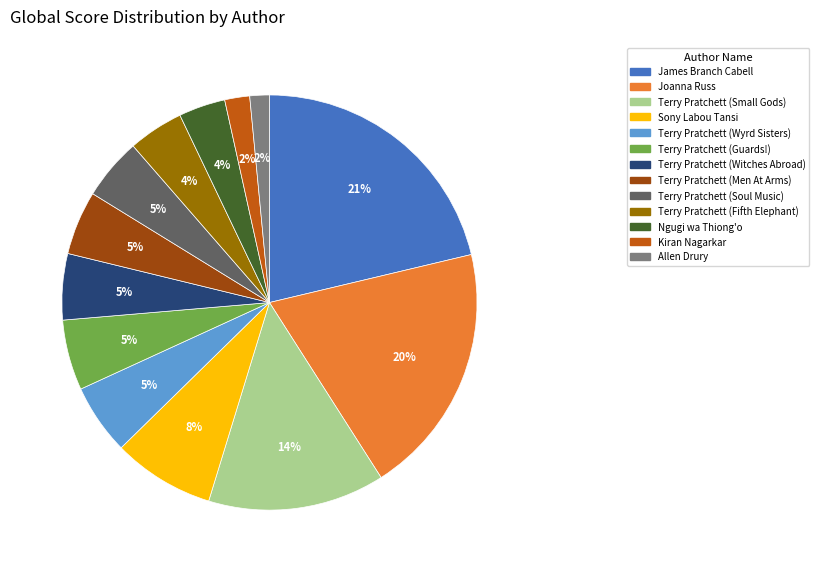

Combined, do Terry Pratchett (Men At Arms) and James Branch Cabell account for over 50%?

No